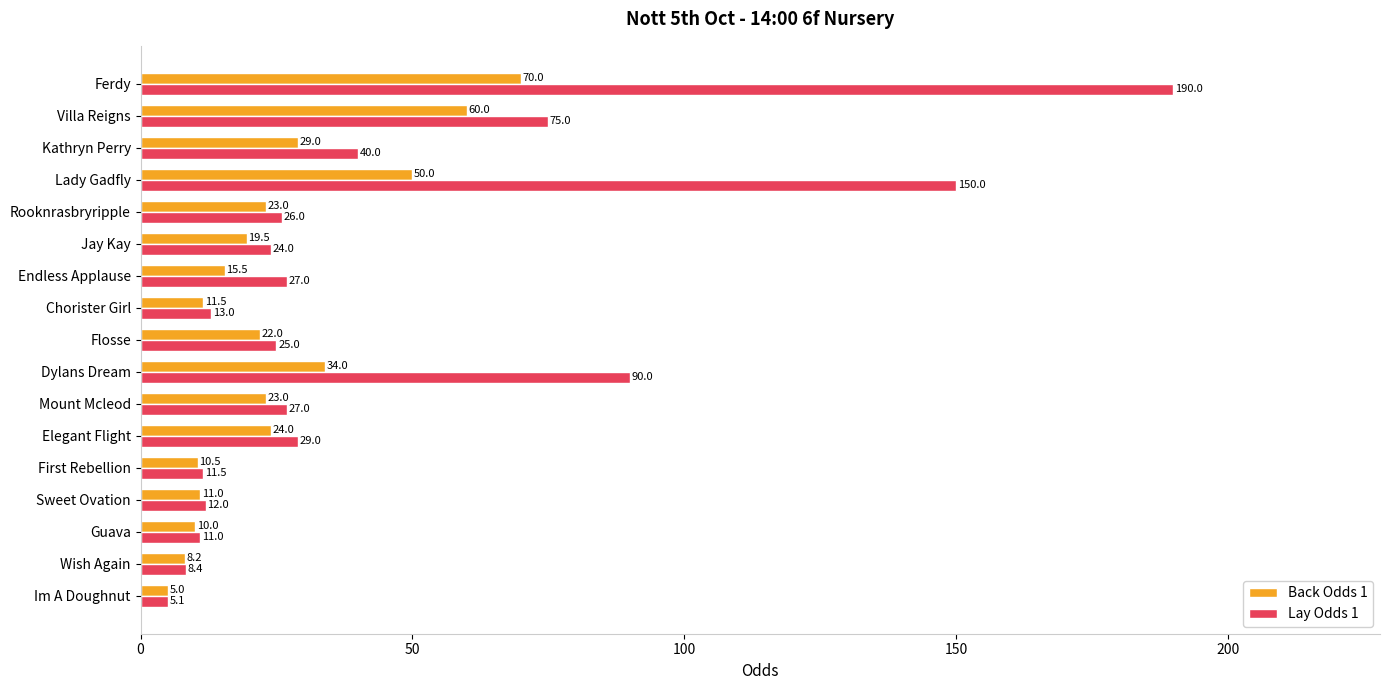

At which category is the sum across all series the highest?

Ferdy